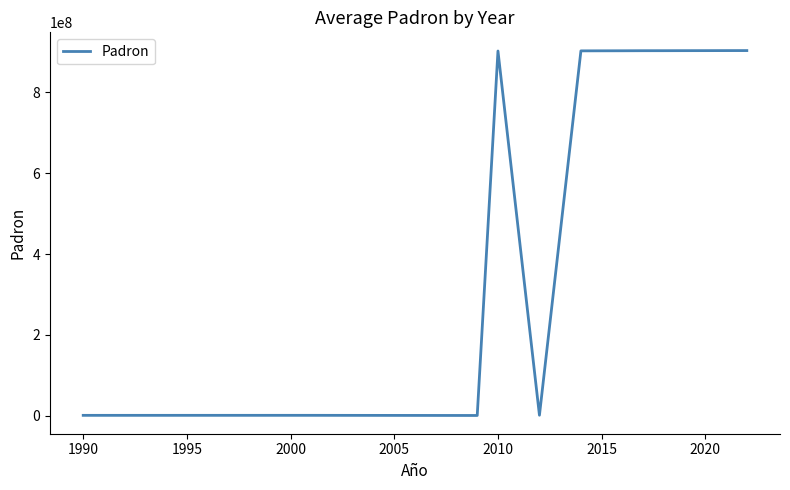

True or false: the data has more than 0 interior local peaks.

True